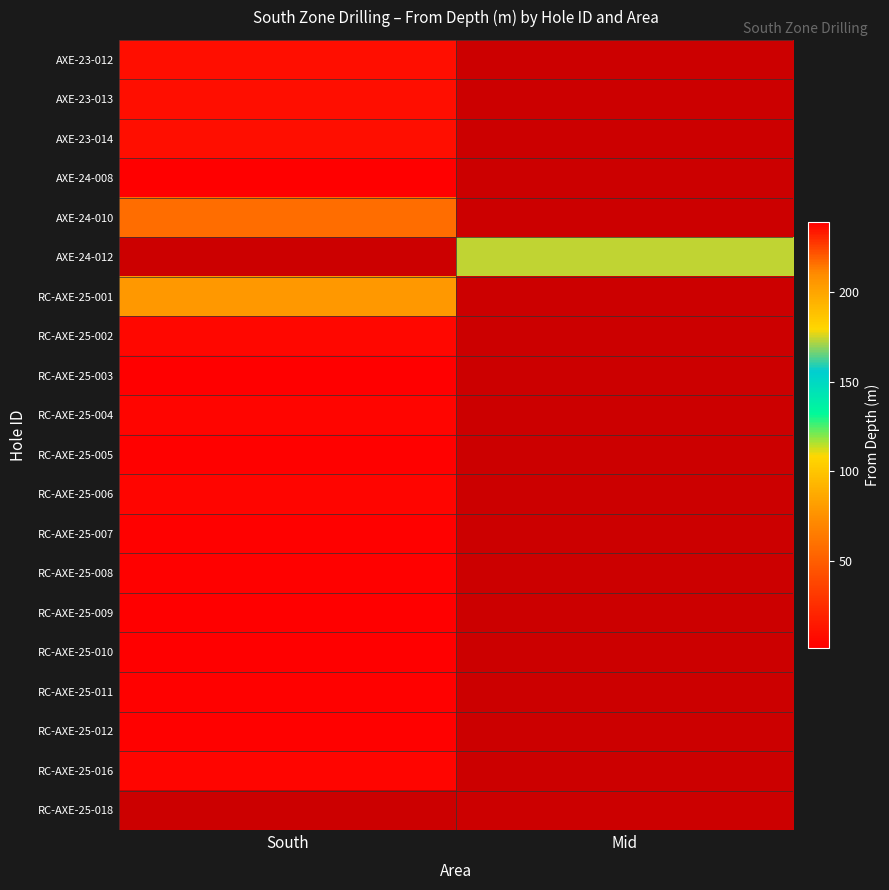

At which label does RC-AXE-25-003 reach its minimum?

South